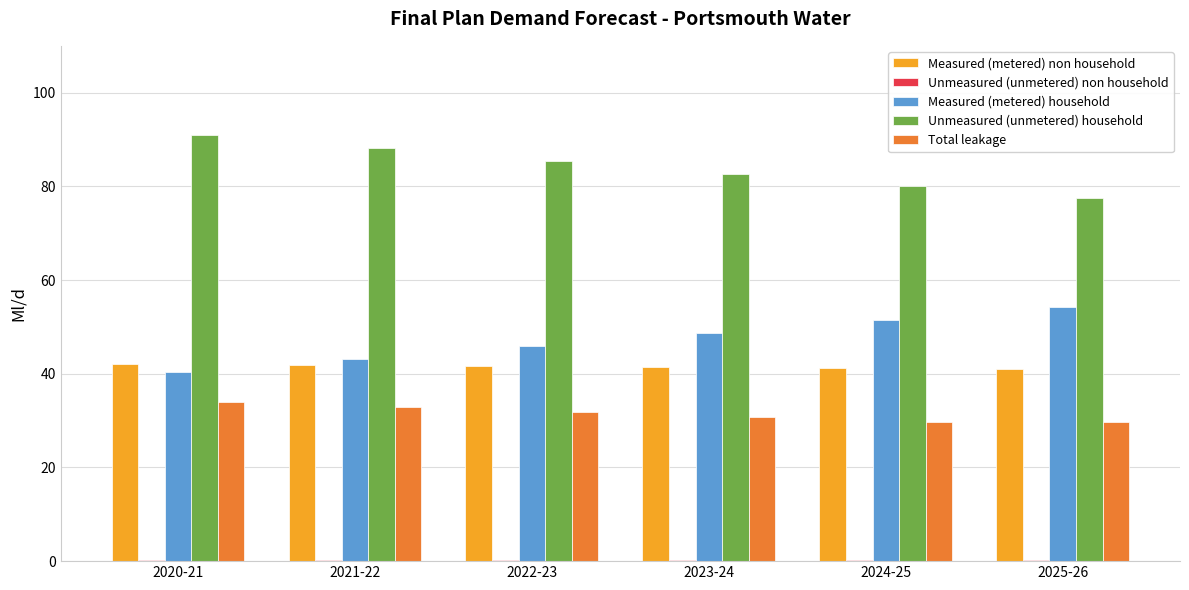

Is it true that Measured (metered) household equals 25.3 at 2024-25?

False